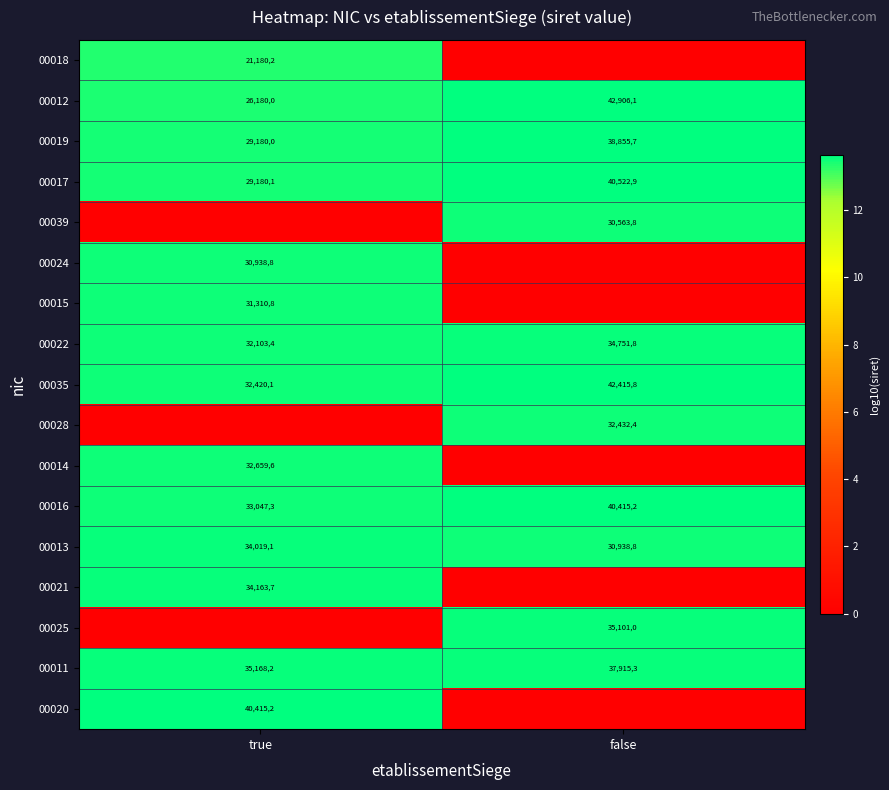

Which category has the lowest value across all series?

false